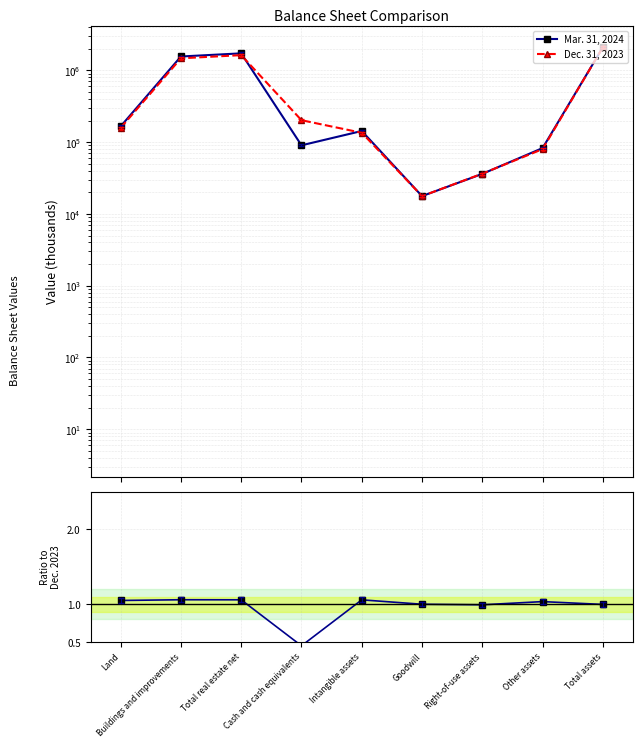

Does the chart have visible grid lines?

Yes